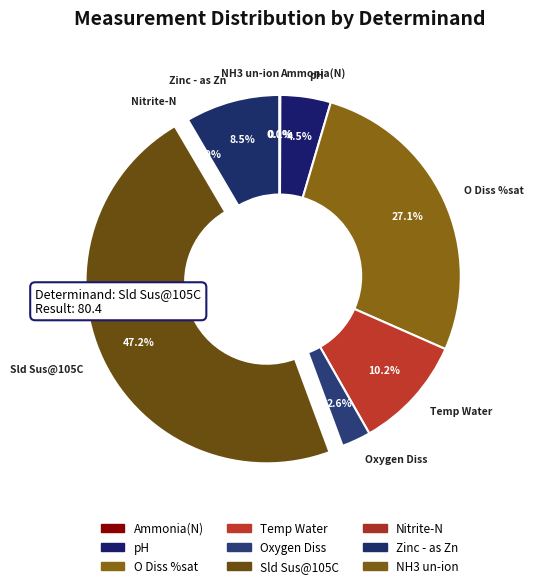

Which category has the biggest portion of the pie?

Sld Sus@105C